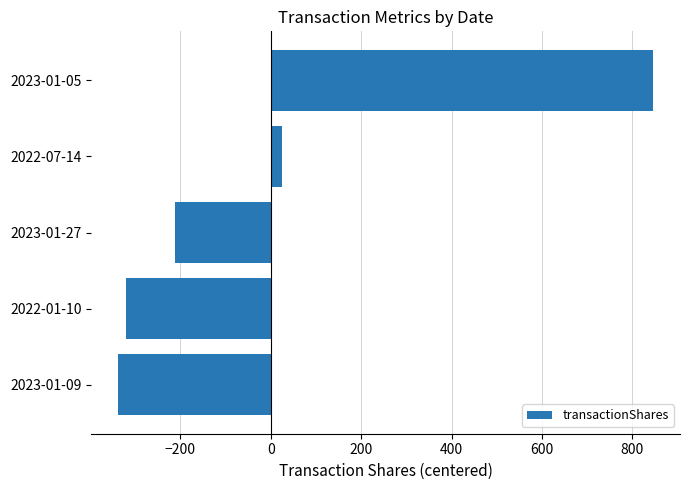

Which category has the highest value across all series?

2023-01-05